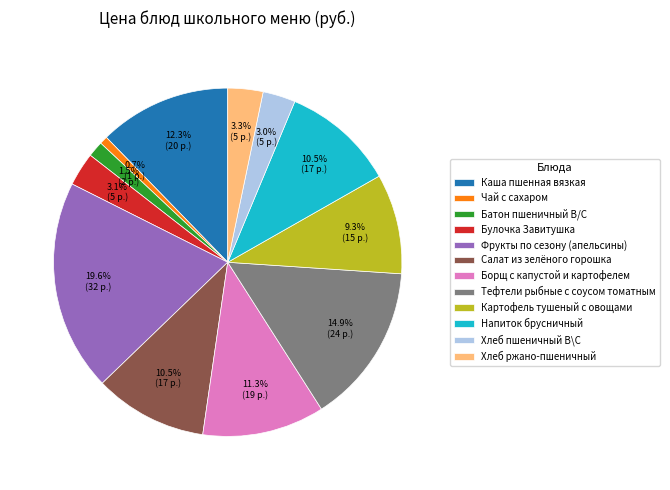

Is Каша пшенная вязкая the majority of the pie?

No